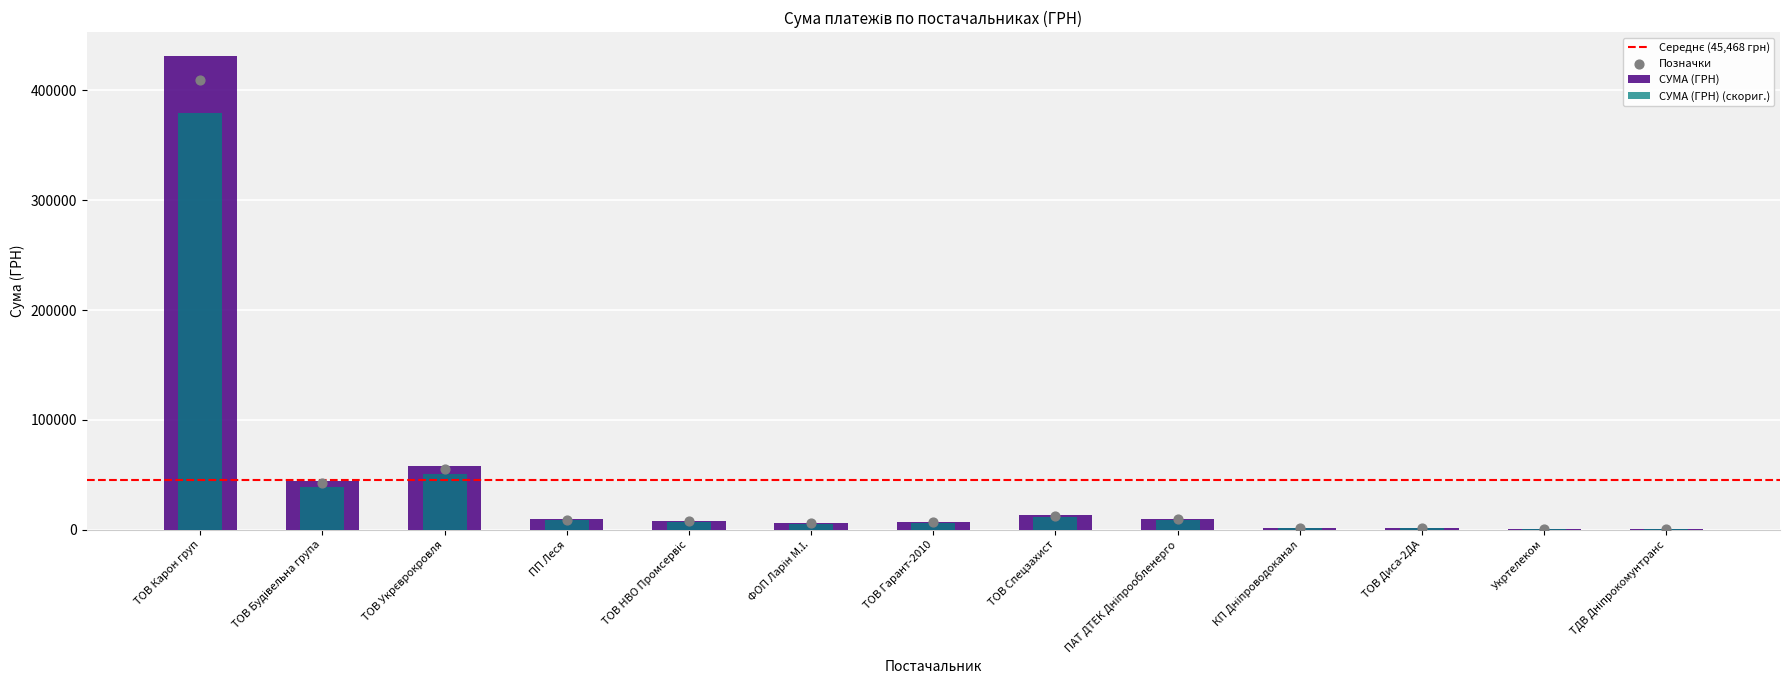

What is the change in value from ФОП Ларін М.І. to ТДВ Дніпрокомунтранс?

-5726.6